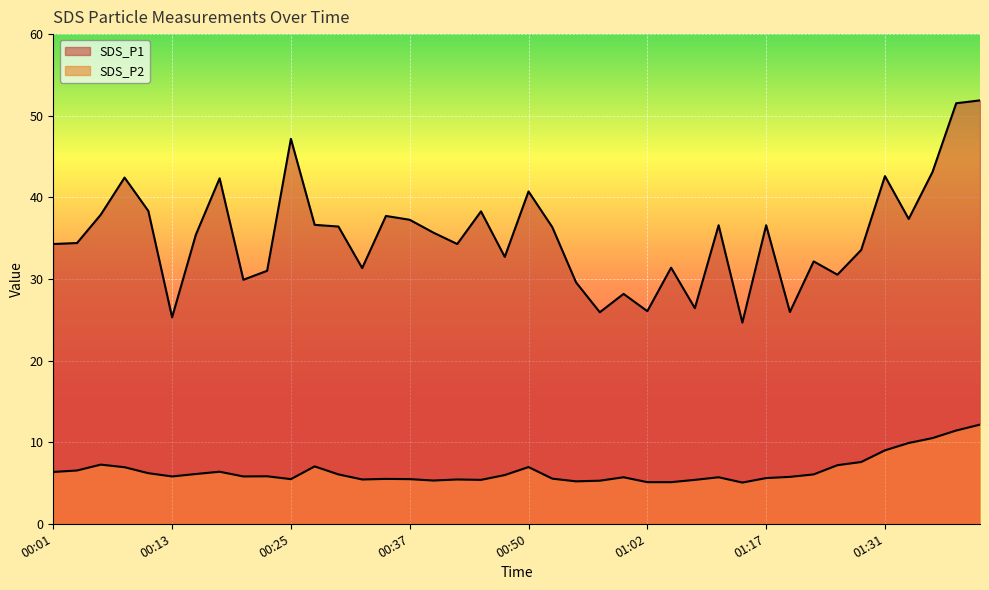

Which category has the lowest value in the SDS_P1 series?

01:15